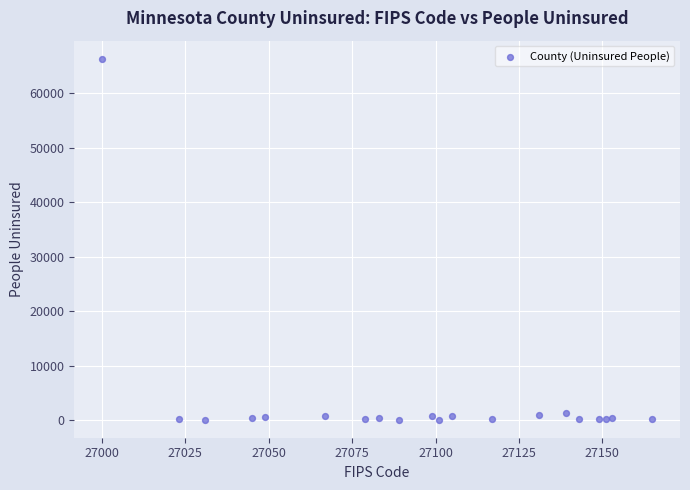

What is the range of X values (max minus min)?

165